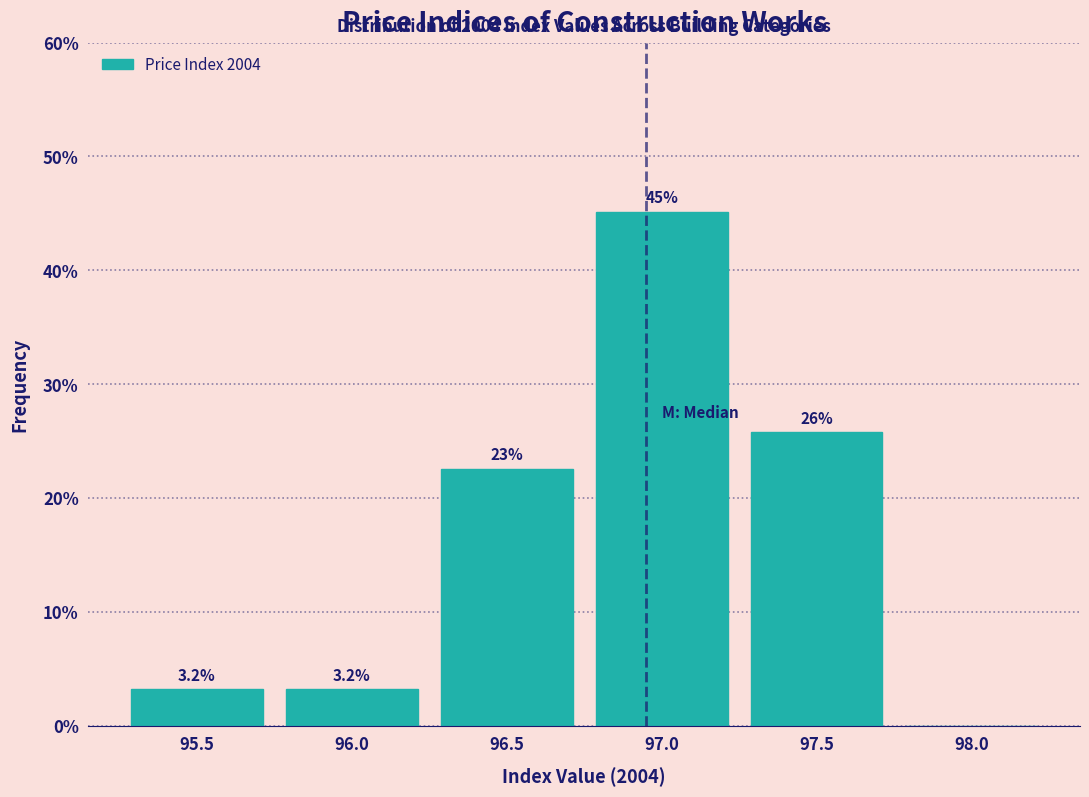

Reading left to right, what are all the values shown in this chart?

95.5=3.2	96.0=3.2	96.5=22.6	97.0=45.2	97.5=25.8	98.0=0.0